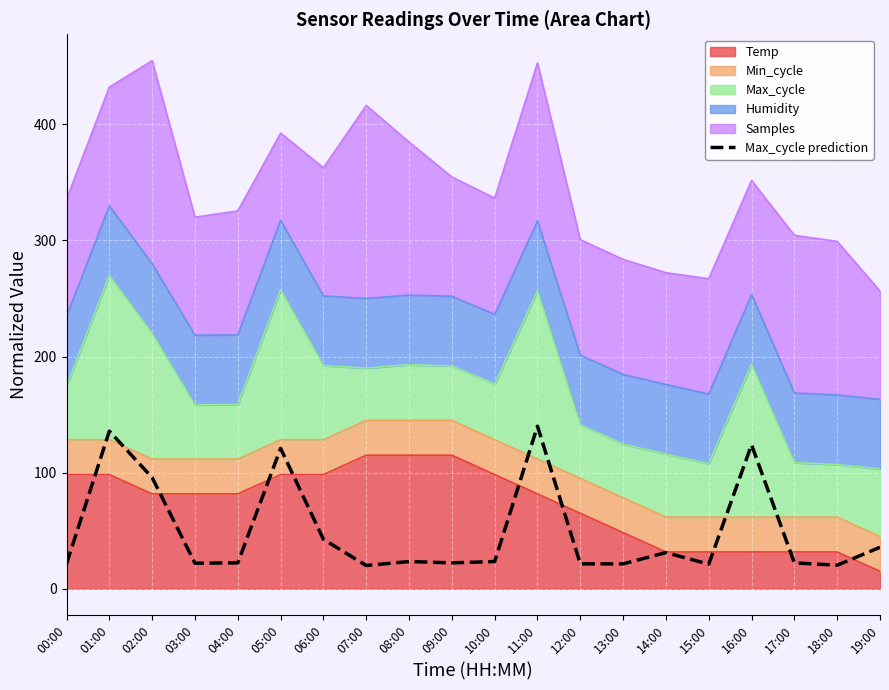

Reading right to left, what are all the values shown in this chart?

19:00=35.7	18:00=20.3	17:00=22.3	16:00=124.0	15:00=21.1	14:00=31.1	13:00=21.4	12:00=21.4	11:00=140.0	10:00=23.4	09:00=22.3	08:00=23.4	07:00=20.0	06:00=42.6	05:00=120.9	04:00=22.3	03:00=22.0	02:00=95.7	01:00=135.7	00:00=21.4